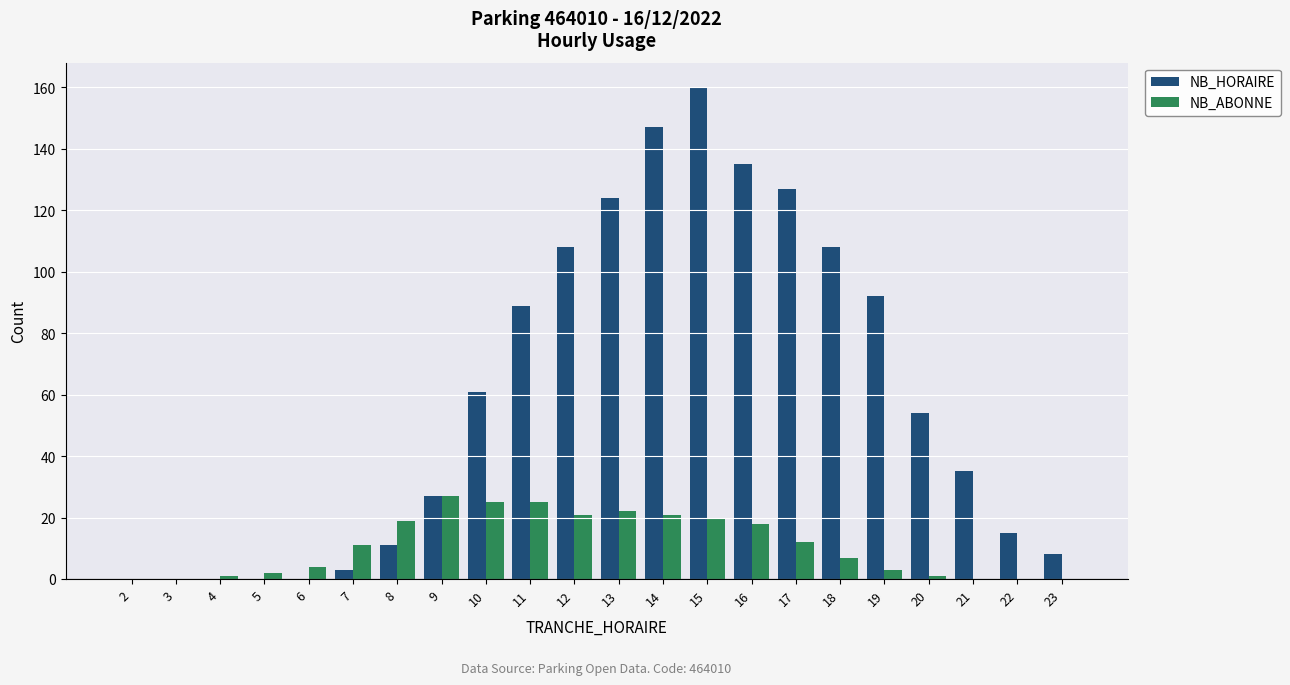

What is the maximum value for NB_ABONNE?

27